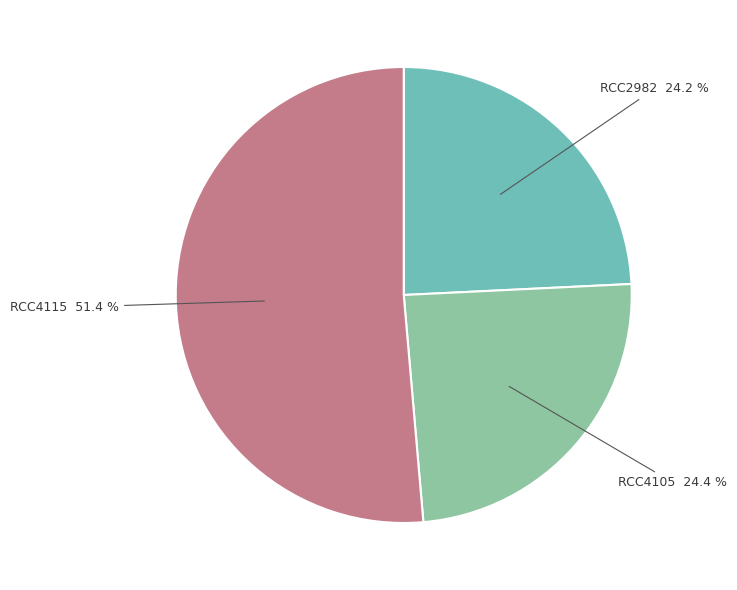

Is the sum of RCC4115 and RCC4105 greater than half?

Yes